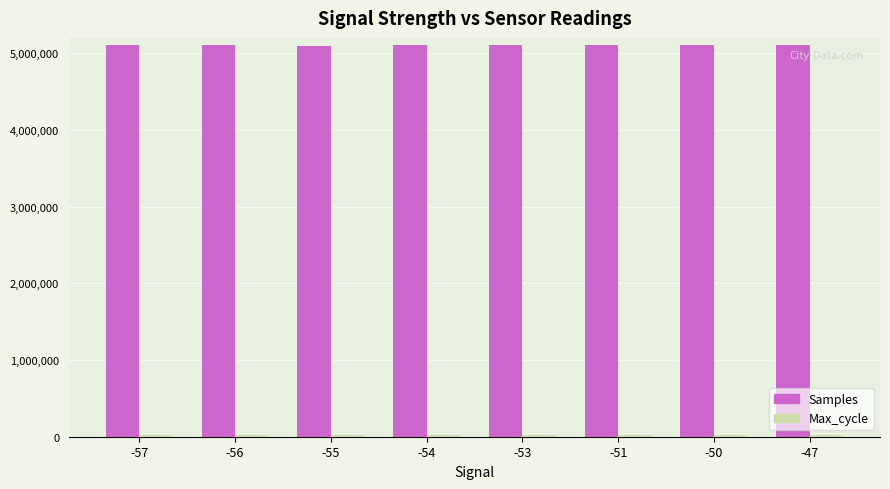

Does the chart contain stacked bars?

No